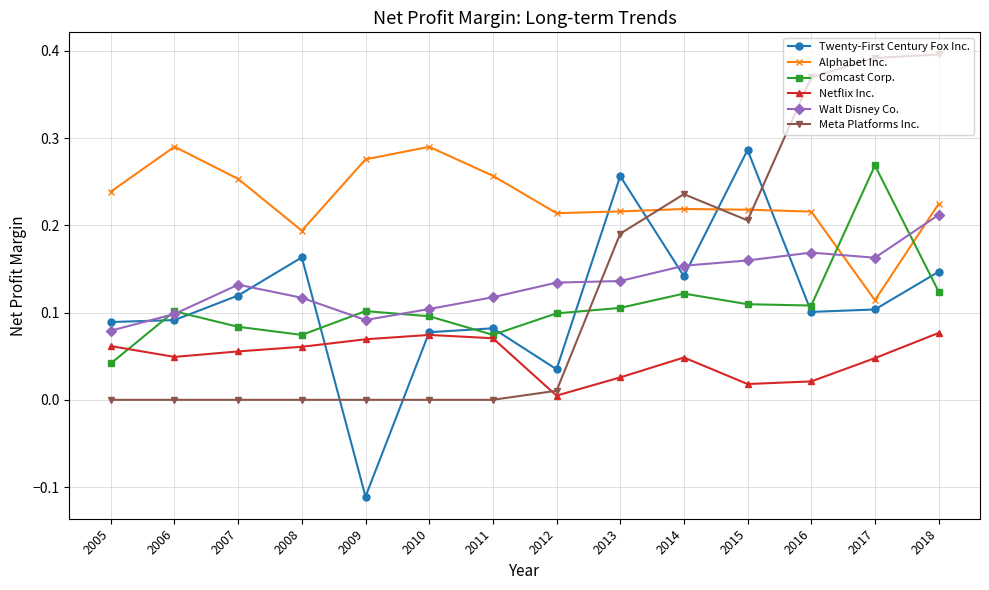

True or false: Comcast Corp. has a value of 0.2 at 2015.

False